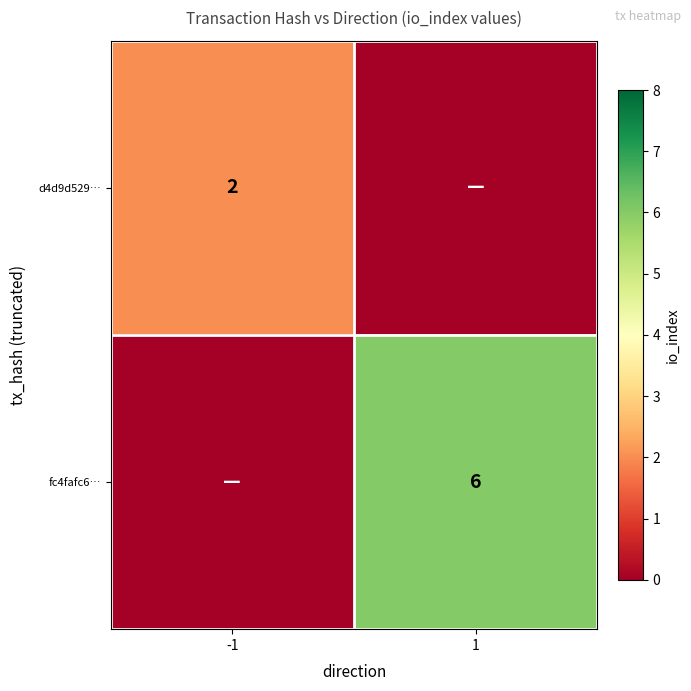

The value of fc4fafc6… at 1 is 9. True or false?

False